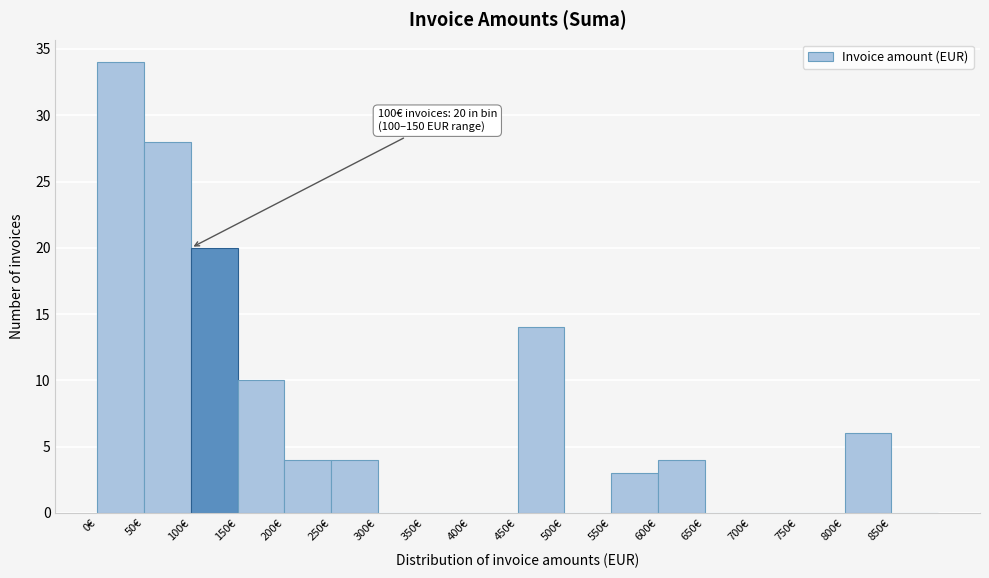

Which range on the x-axis has the tallest bar?

0 to 50